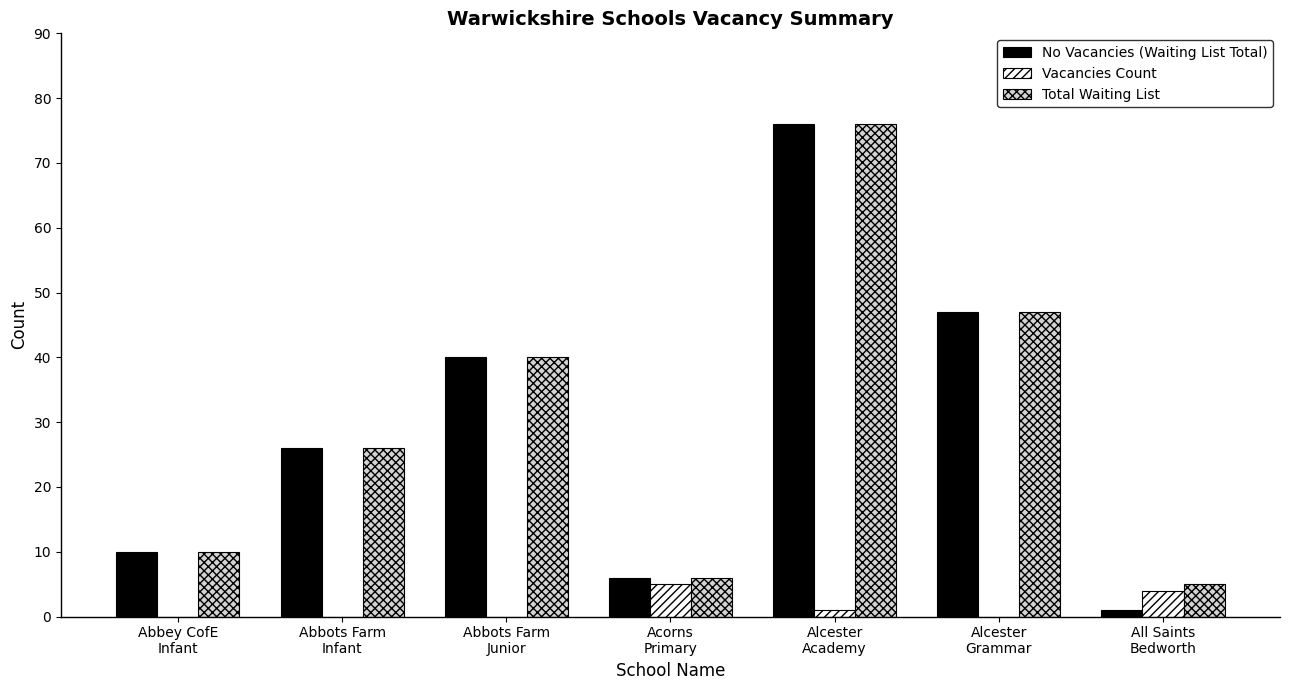

What is the average value of the Vacancies Count series?

1